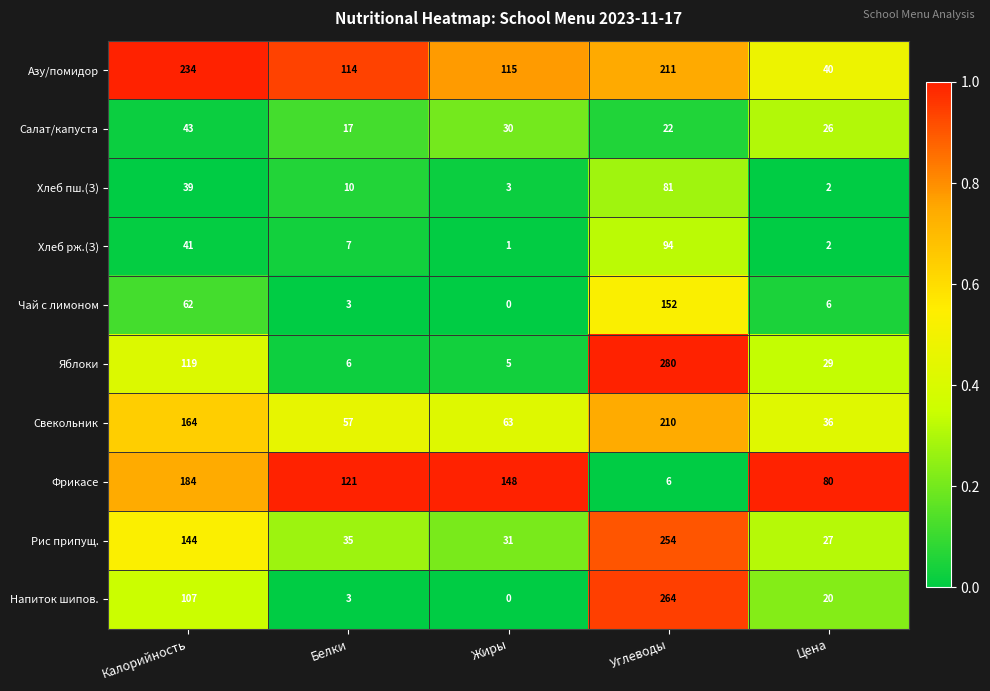

Which series has the largest total across all categories?

Азу/помидор